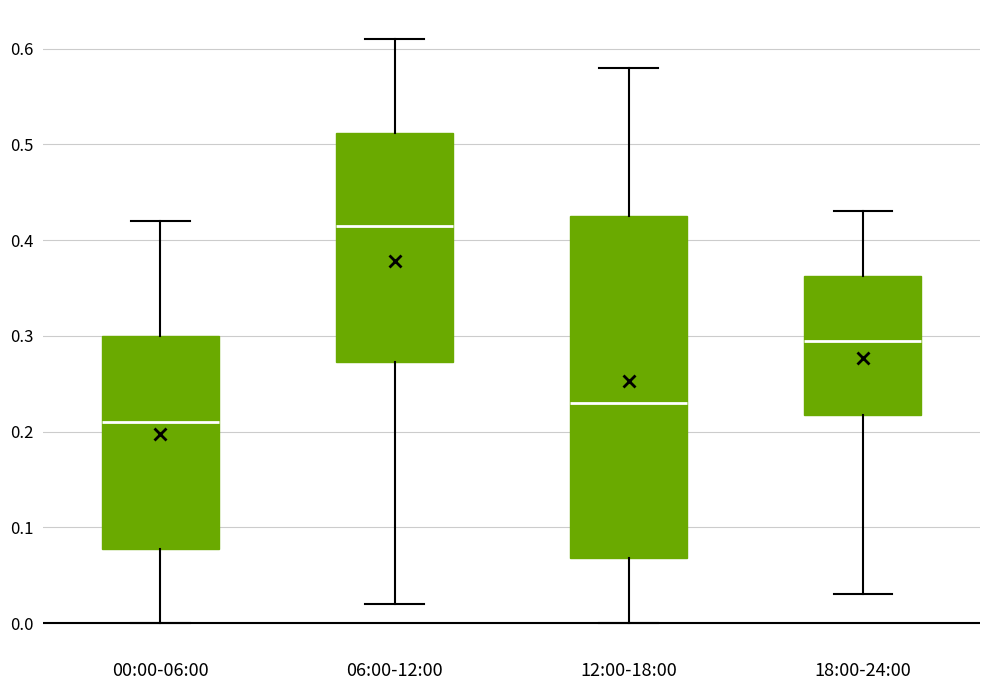

Reading left to right, transcribe this box plot: for each box, give where its median line is, the range the box spans, and where its two whiskers end, as read against the y-axis. The values are not printed on the chart, so give them approximately, as read against the axis.

00:00-06:00: median 0.21, box 0.08 to 0.30, whiskers 0.00 to 0.42
06:00-12:00: median 0.42, box 0.27 to 0.51, whiskers 0.02 to 0.61
12:00-18:00: median 0.23, box 0.07 to 0.43, whiskers 0.00 to 0.58
18:00-24:00: median 0.30, box 0.22 to 0.36, whiskers 0.03 to 0.43